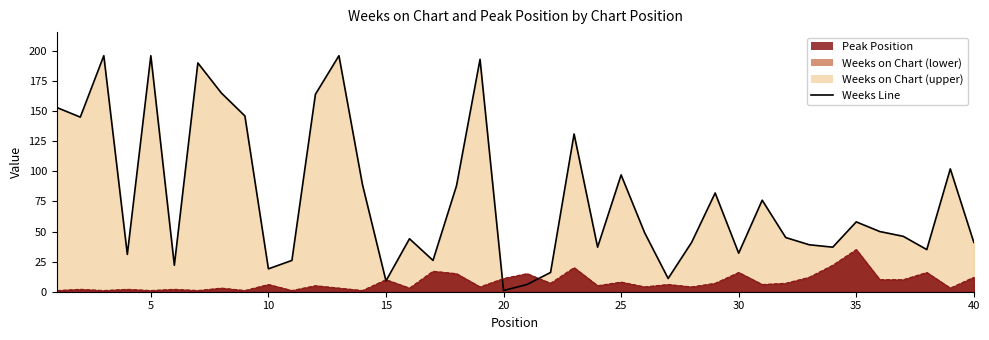

Where is the first local maximum?

10